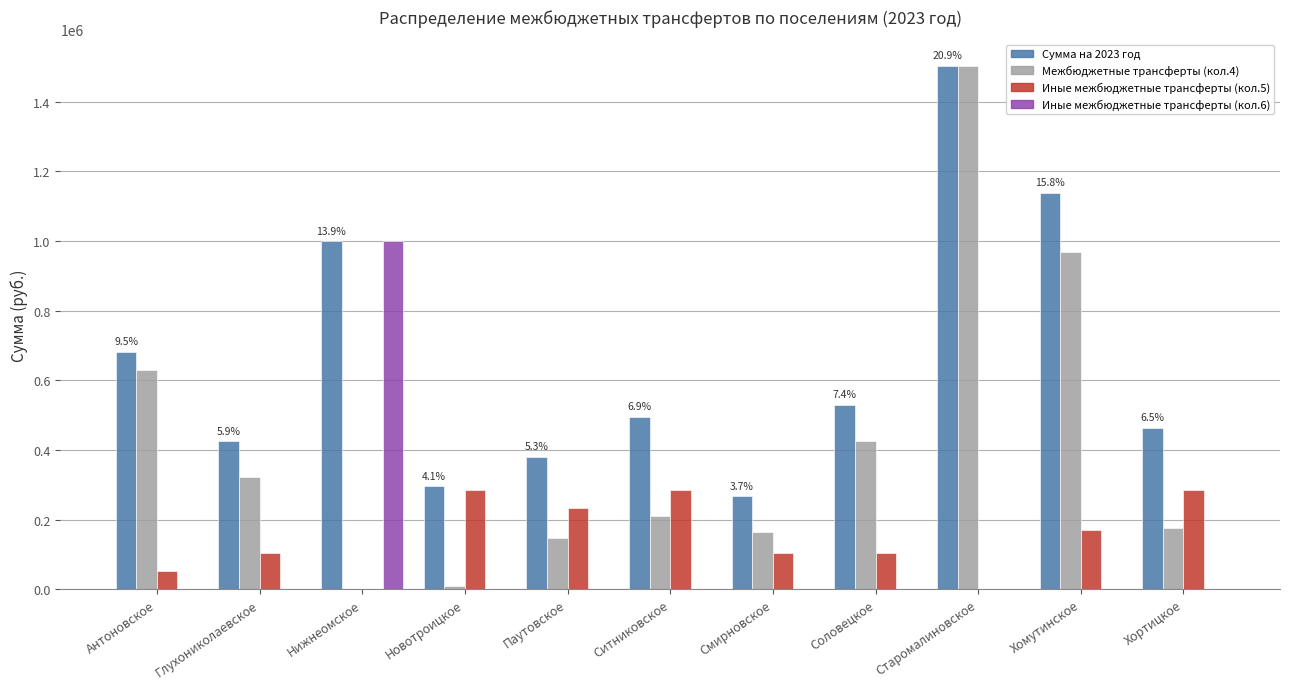

Which series has the largest total across all categories?

Сумма на 2023 год